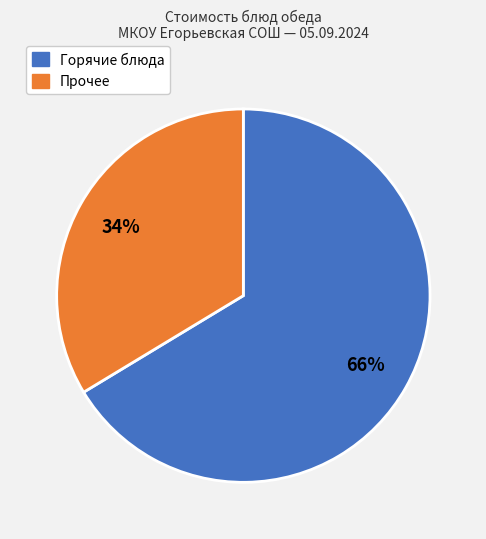

Is the sum of Горячие блюда and Прочее greater than half?

Yes